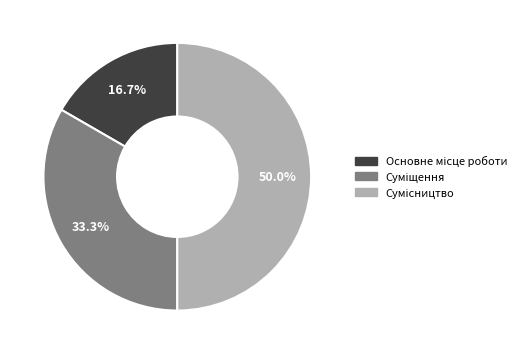

How many slices are in this pie chart?

3